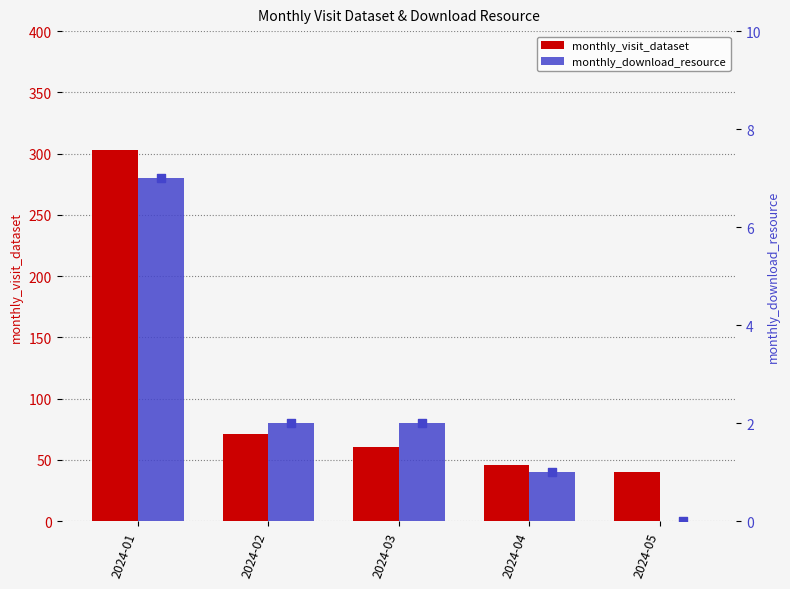

At which category is the sum across all series the highest?

2024-01